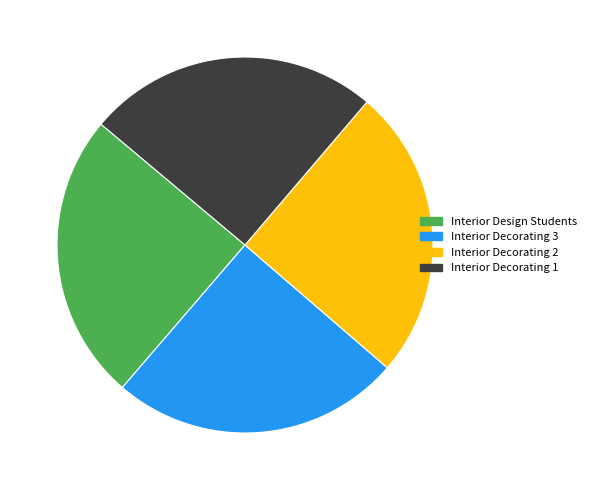

To the nearest percent, what is the combined percentage of Interior Decorating 2 and Interior Decorating 3?

50%